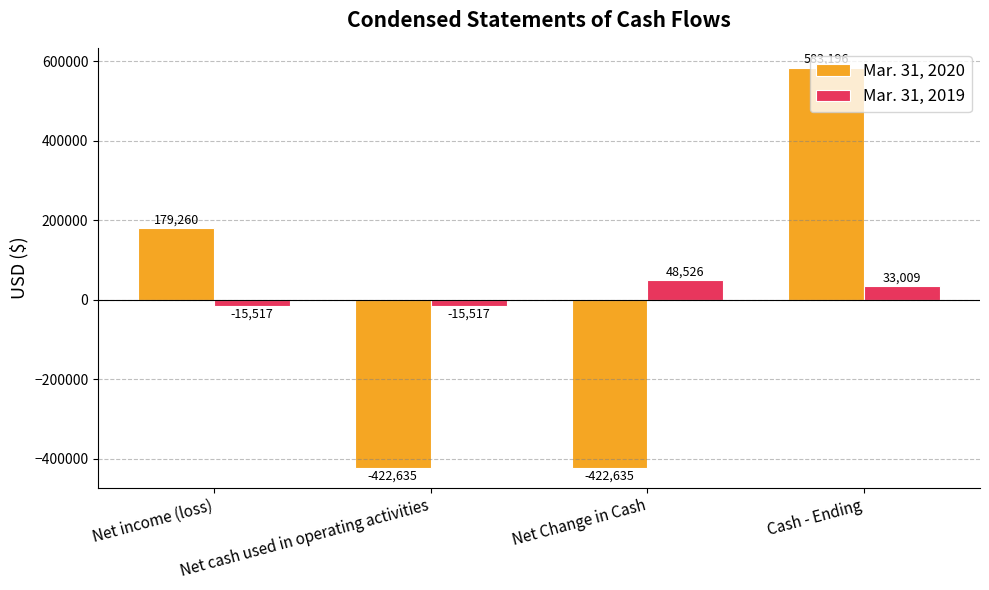

What position from the right is Cash - Ending?

1